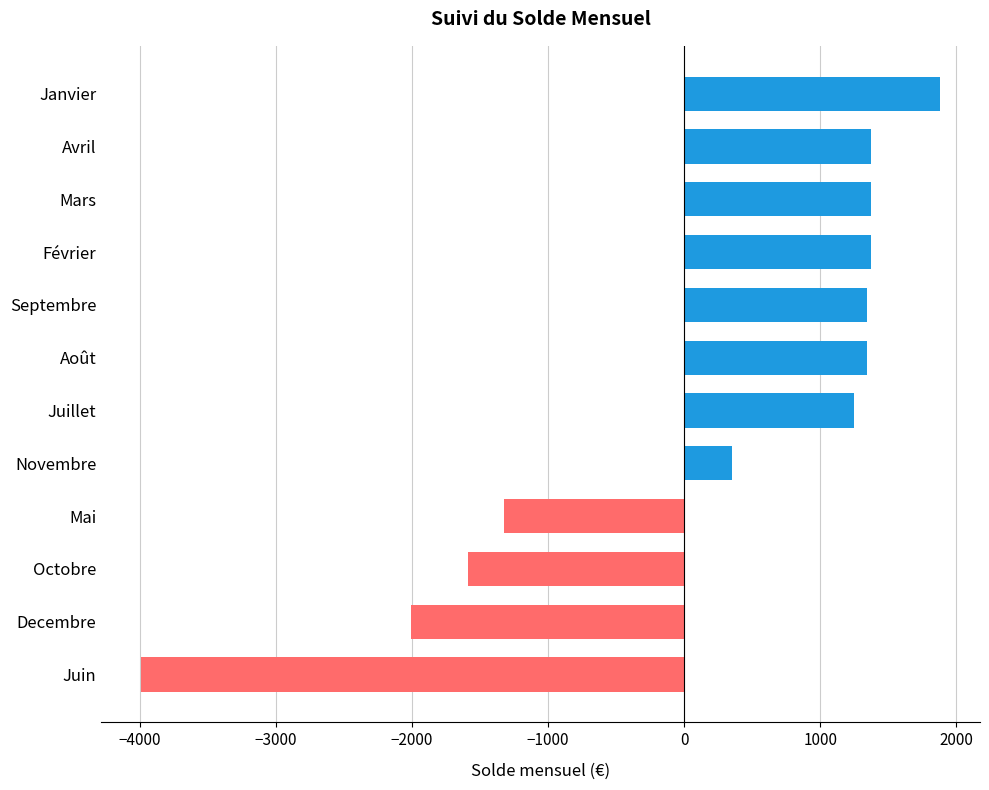

How many data points does each series have?

12